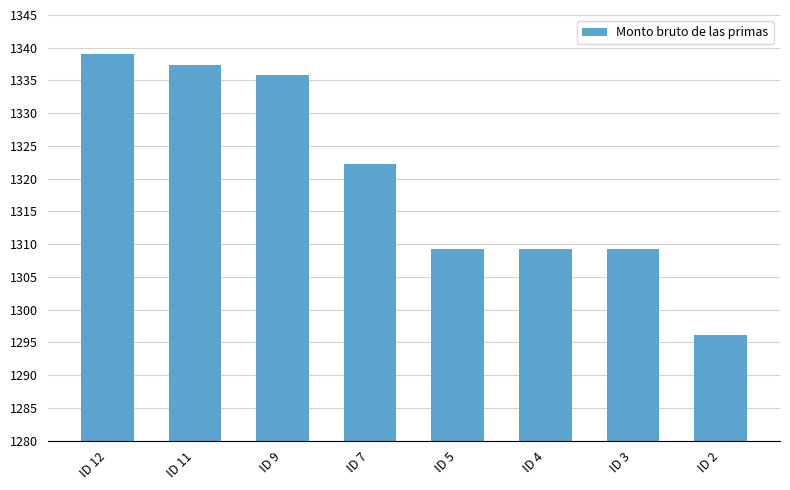

Reading left to right, transcribe all the data shown in this chart.

1339.0	1337.4	1335.8	1322.2	1309.2	1309.2	1309.2	1296.2